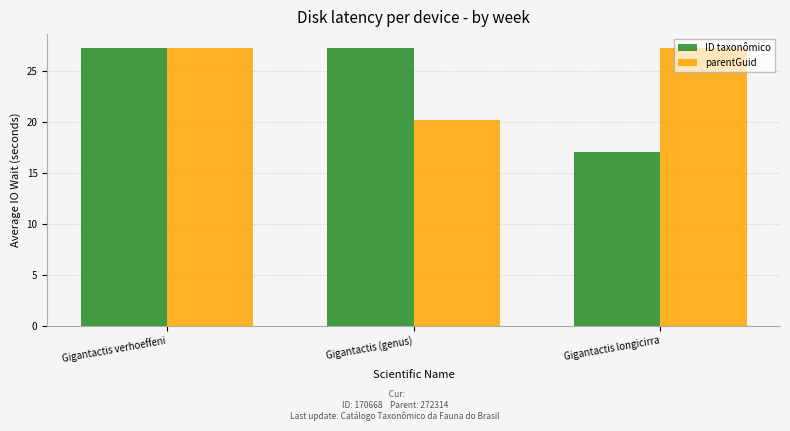

Which series changed the most between Gigantactis verhoeffeni and Gigantactis (genus)?

parentGuid